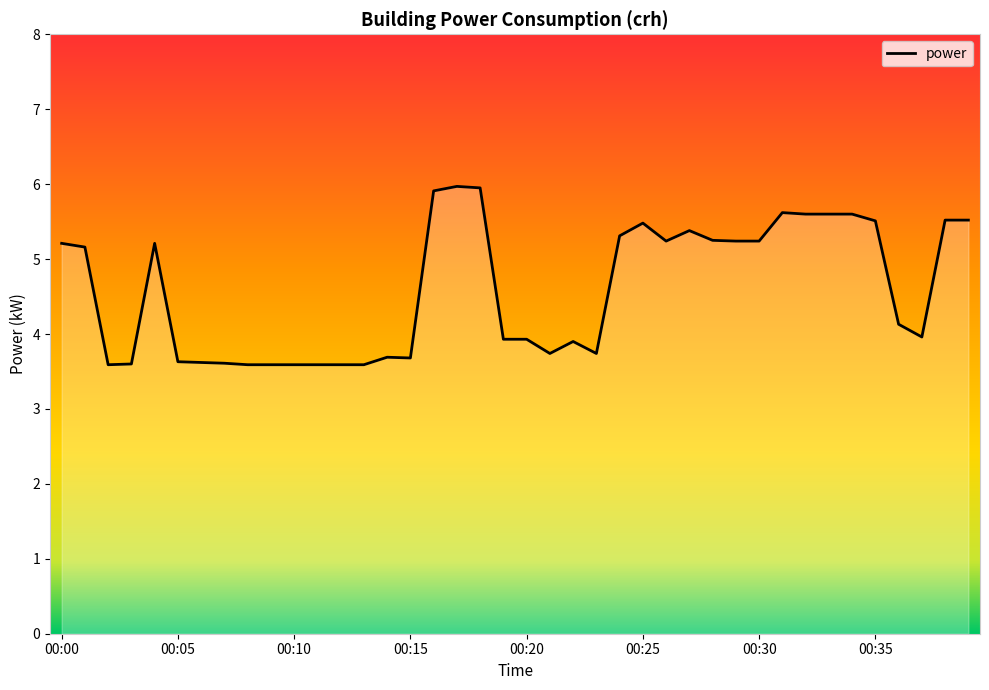

What is the maximum value shown in the chart?

6.0